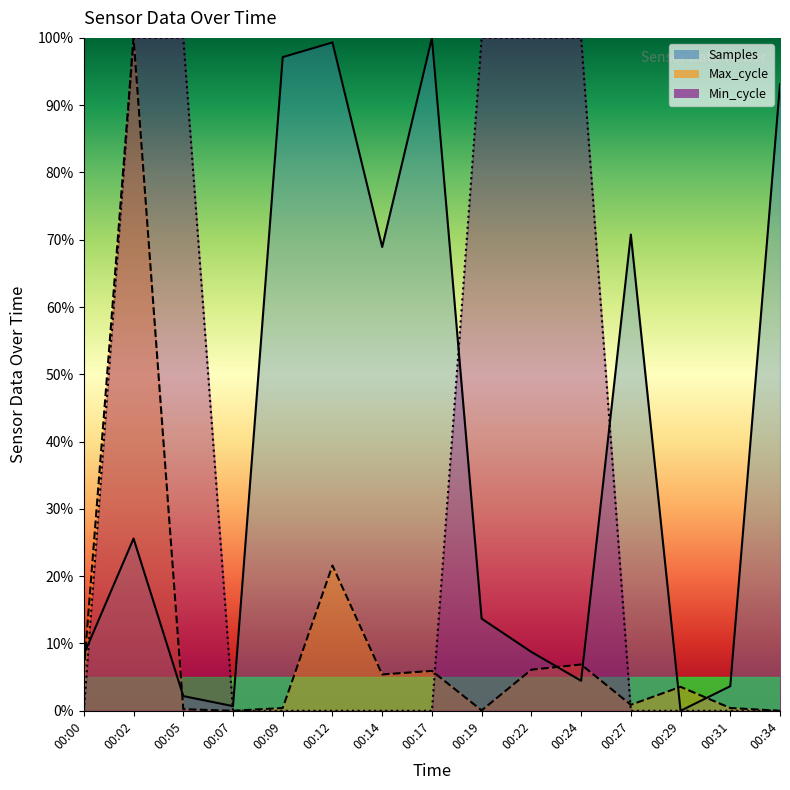

Rank the series at 00:00 from lowest to highest value.

Min_cycle, Max_cycle, Samples